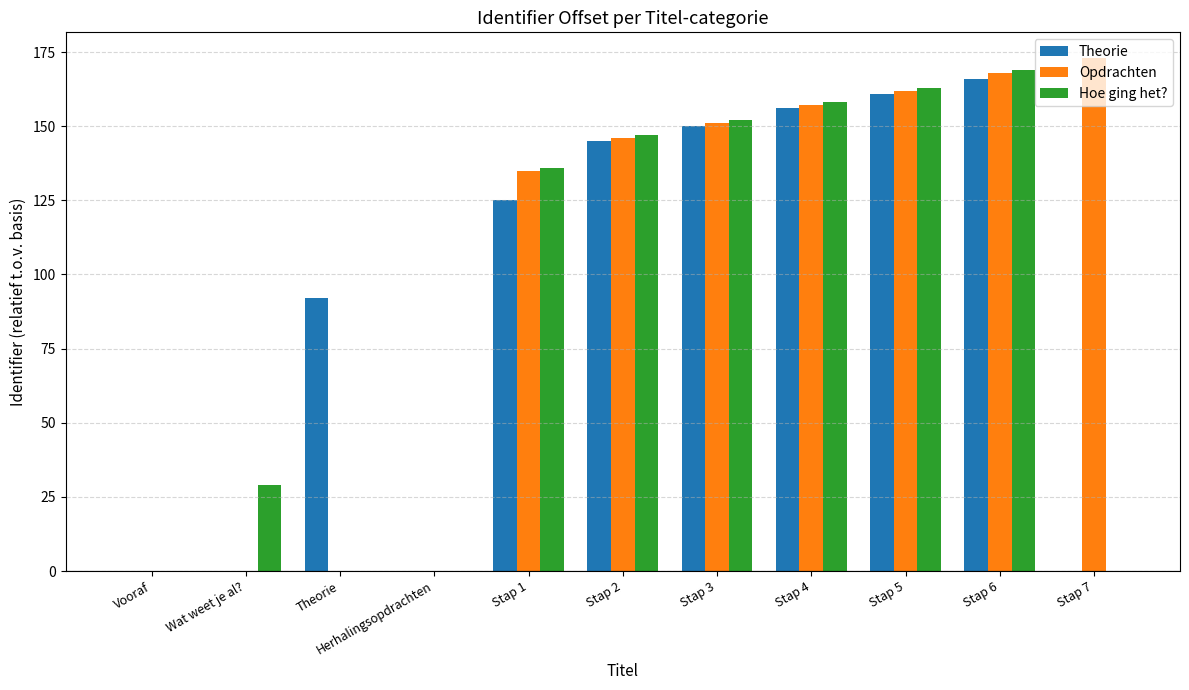

How many groups of bars are there?

11